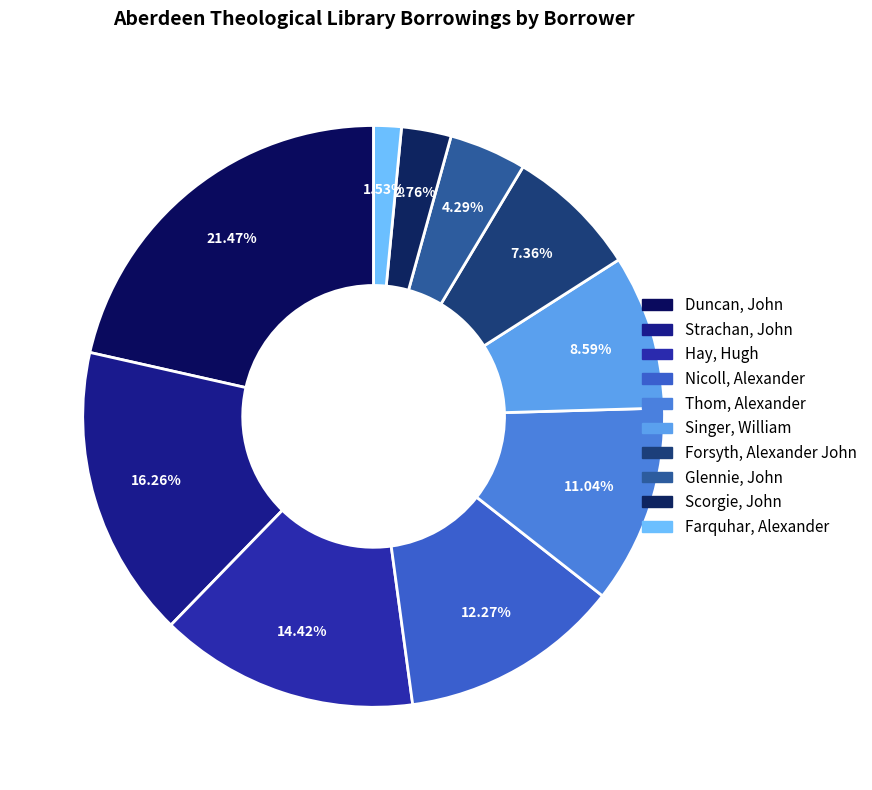

How many segments does this pie chart have?

10